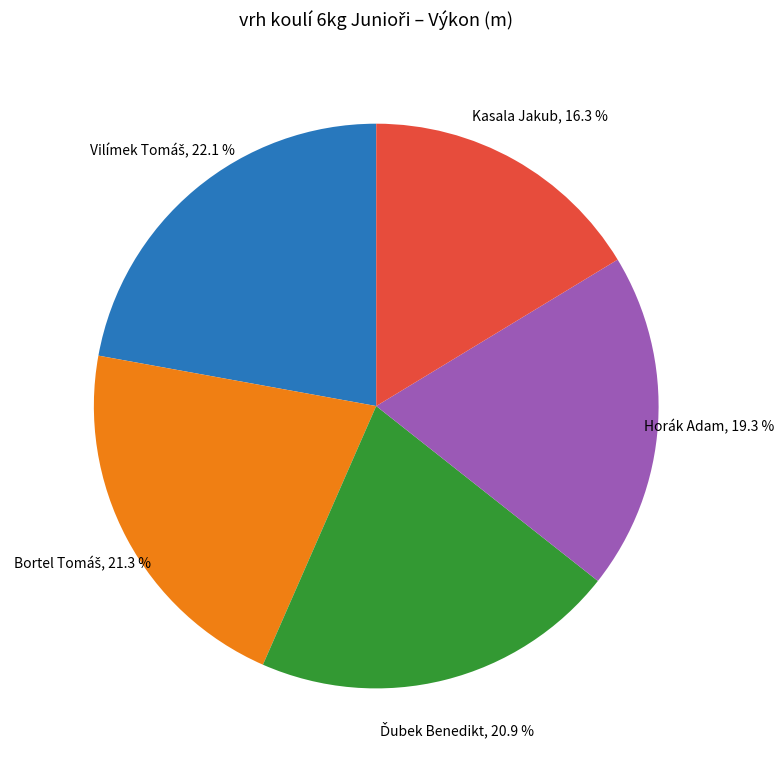

Count the number of slices in the pie.

5